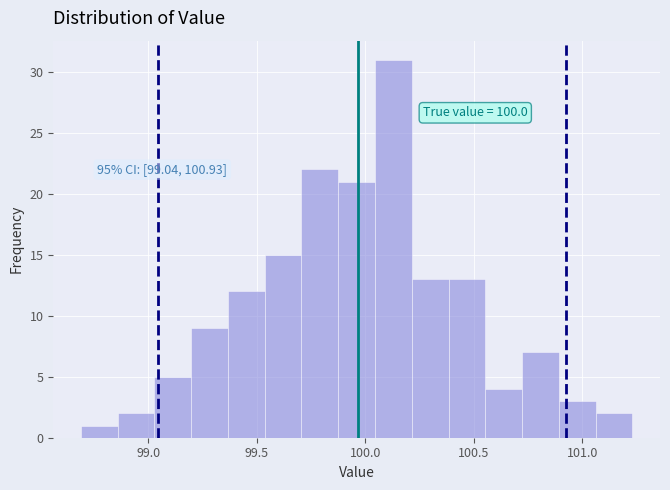

Read against the x-axis, roughly where is the centre of the tallest bar?

100.15